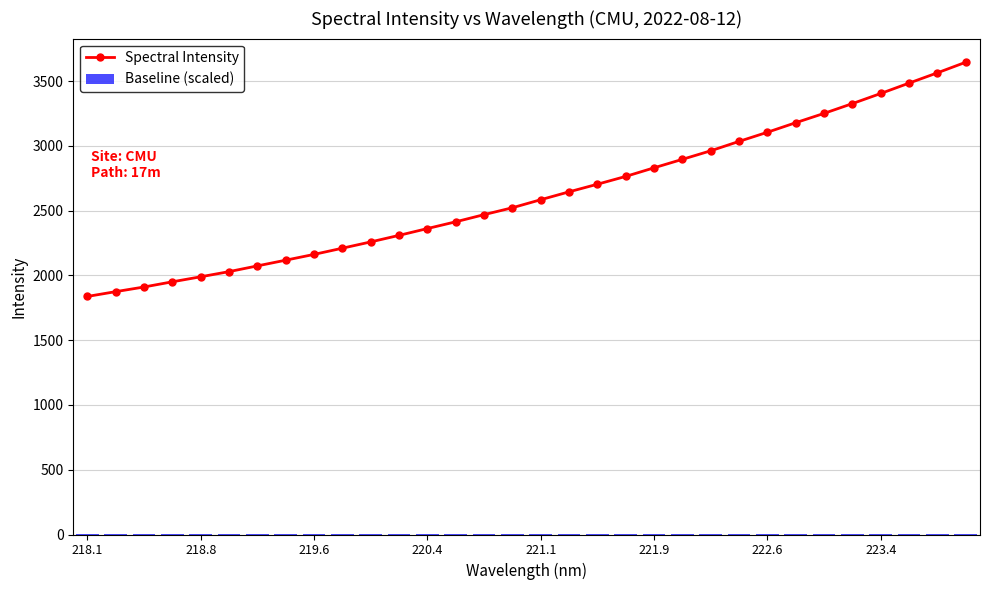

What is the difference between the second highest and minimum values in the Spectral Intensity series?

1726.1